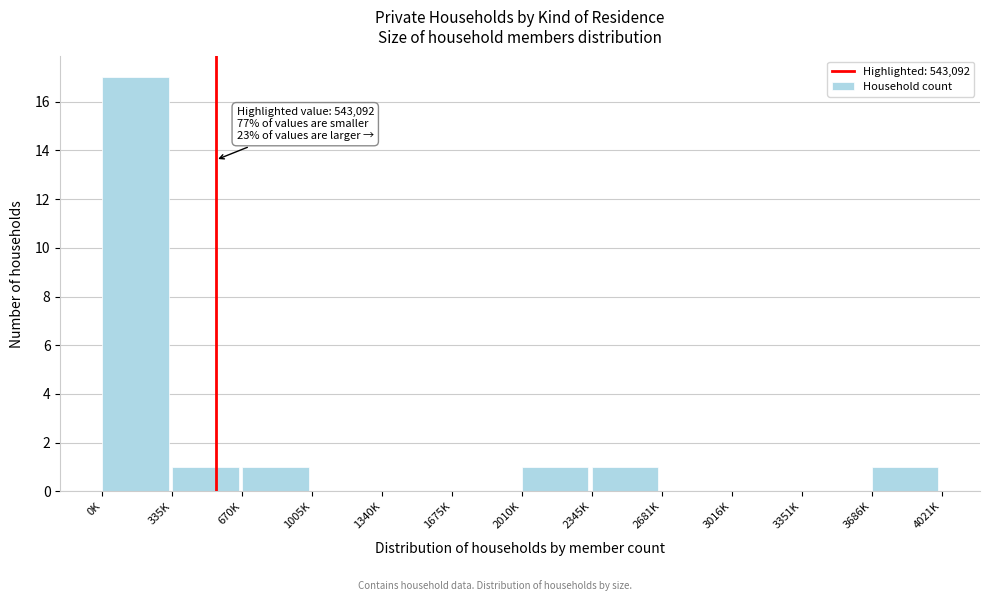

Reading left to right, list all the values displayed in this chart.

0K=17	335K=1	670K=1	1005K=0	1340K=0	1675K=0	2010K=1	2345K=1	2681K=0	3016K=0	3351K=0	3686K=1